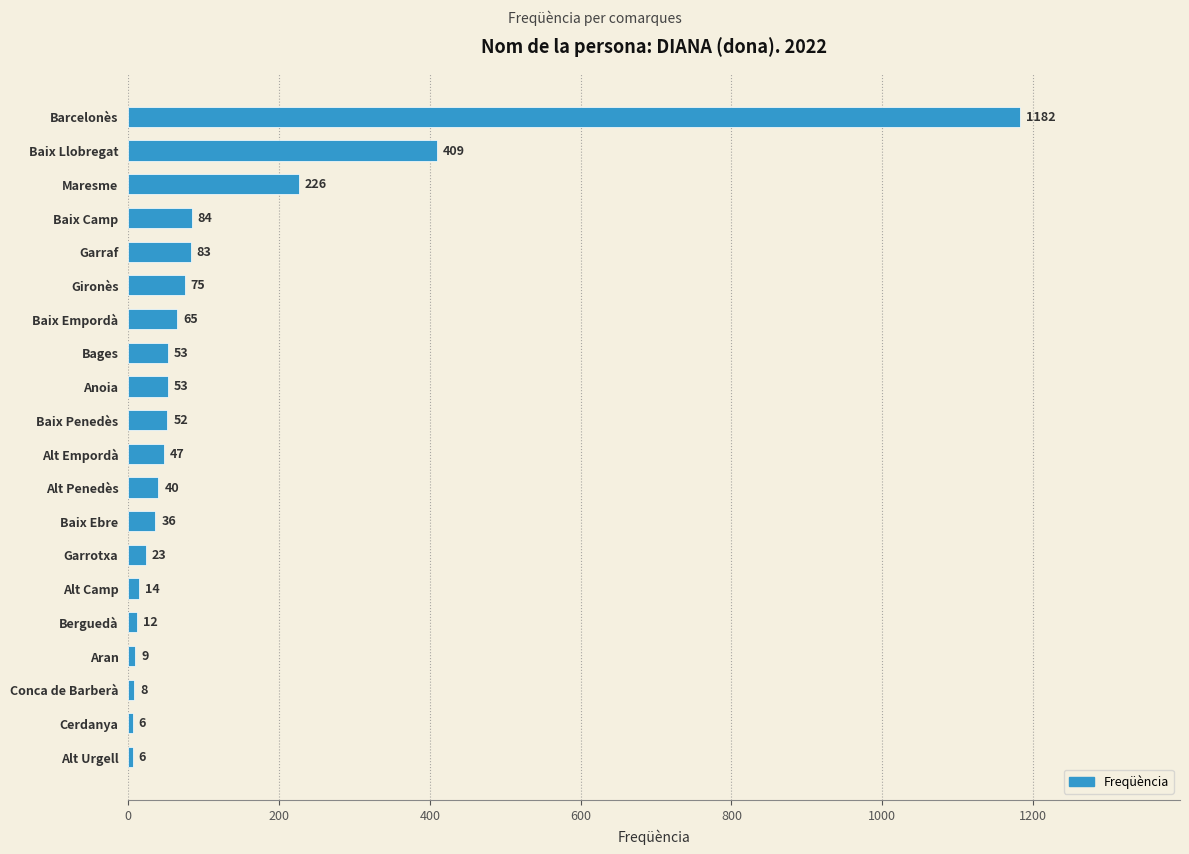

Between Baix Empordà and Baix Camp, which is larger?

Baix Camp